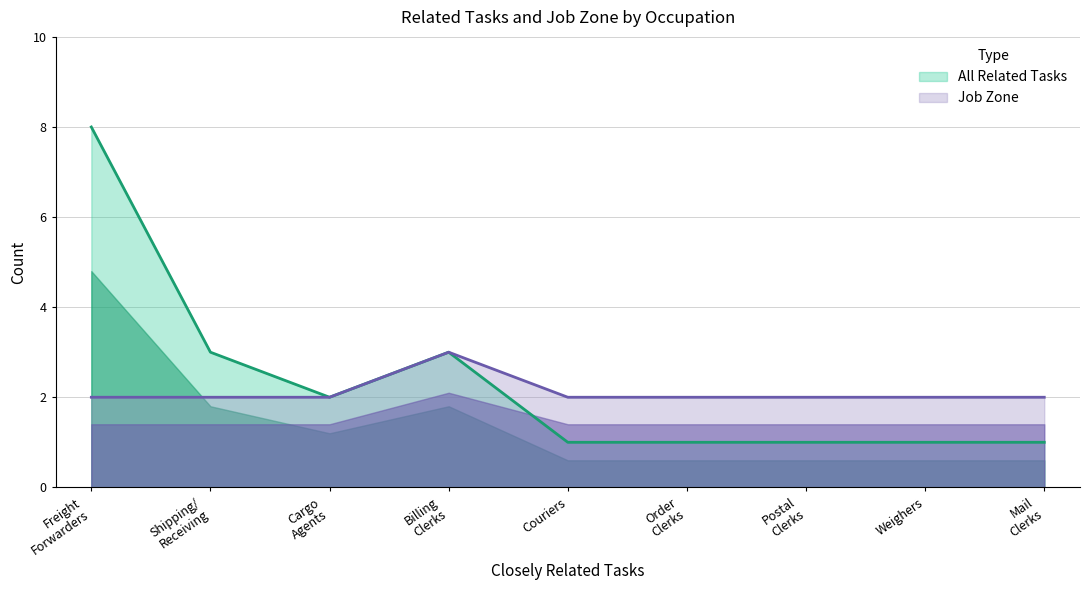

Which series has the widest spread of values?

All Related Tasks